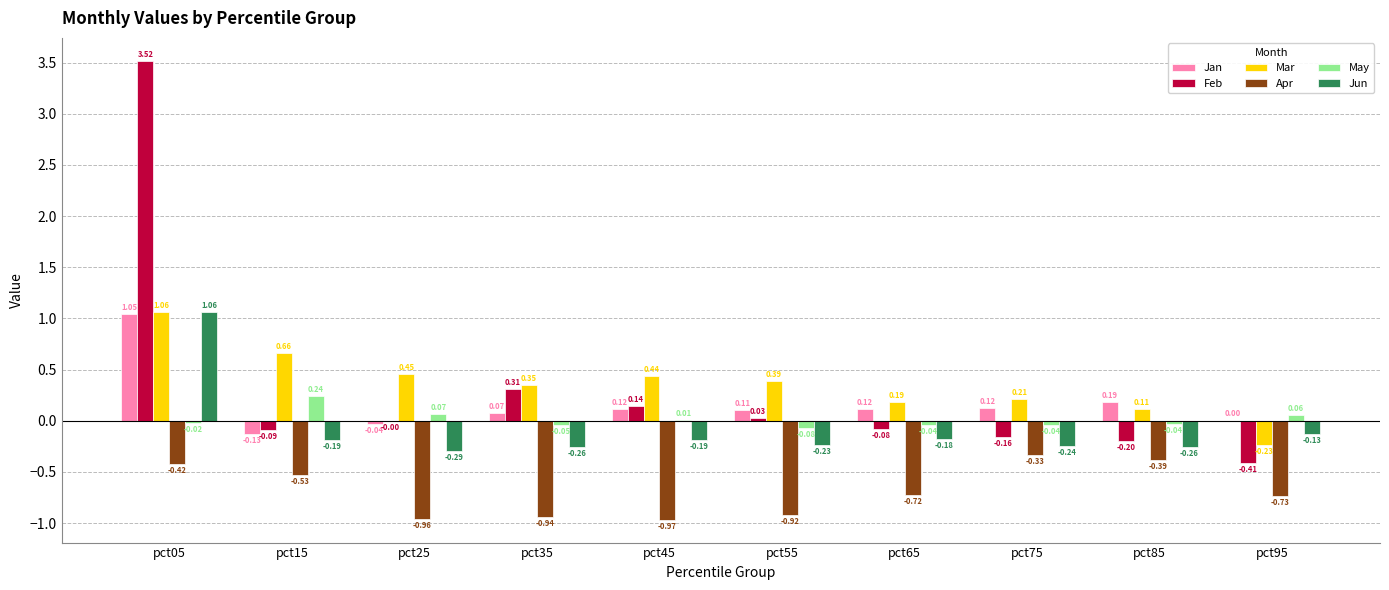

How many values in Feb are above zero?

4